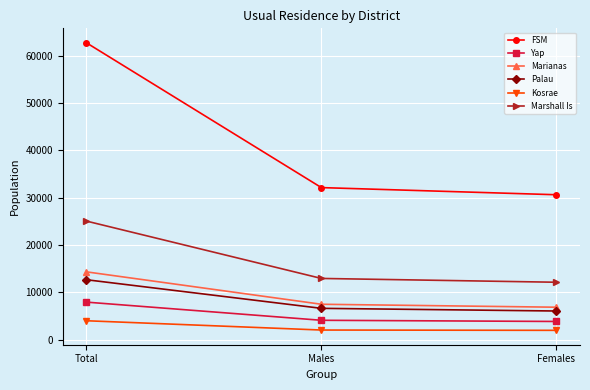

True or false: Palau has a value of 10582 at Females.

False